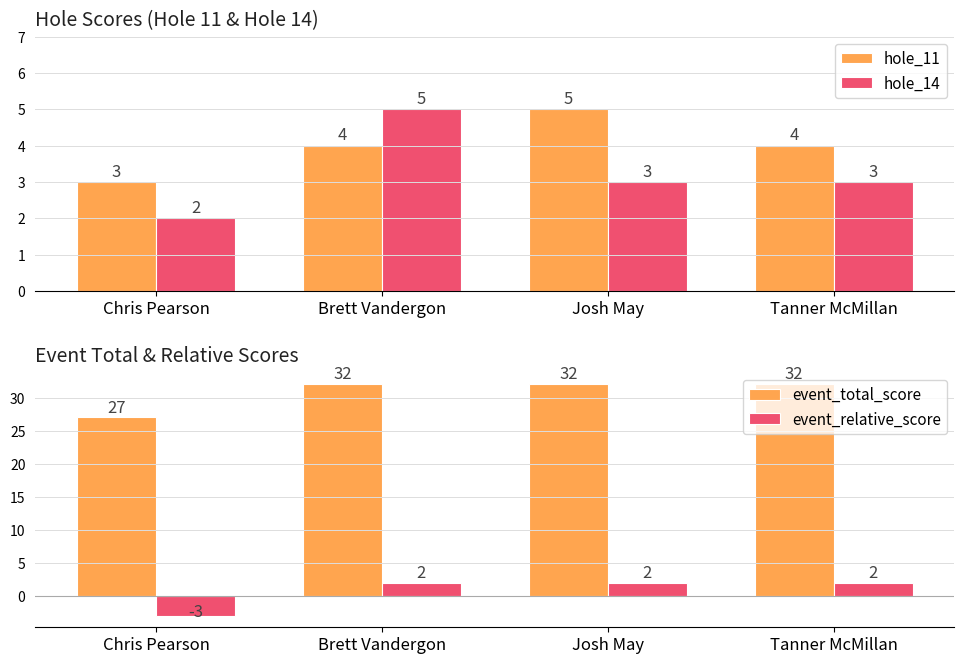

Which has a higher value, Josh May or Tanner McMillan?

Josh May